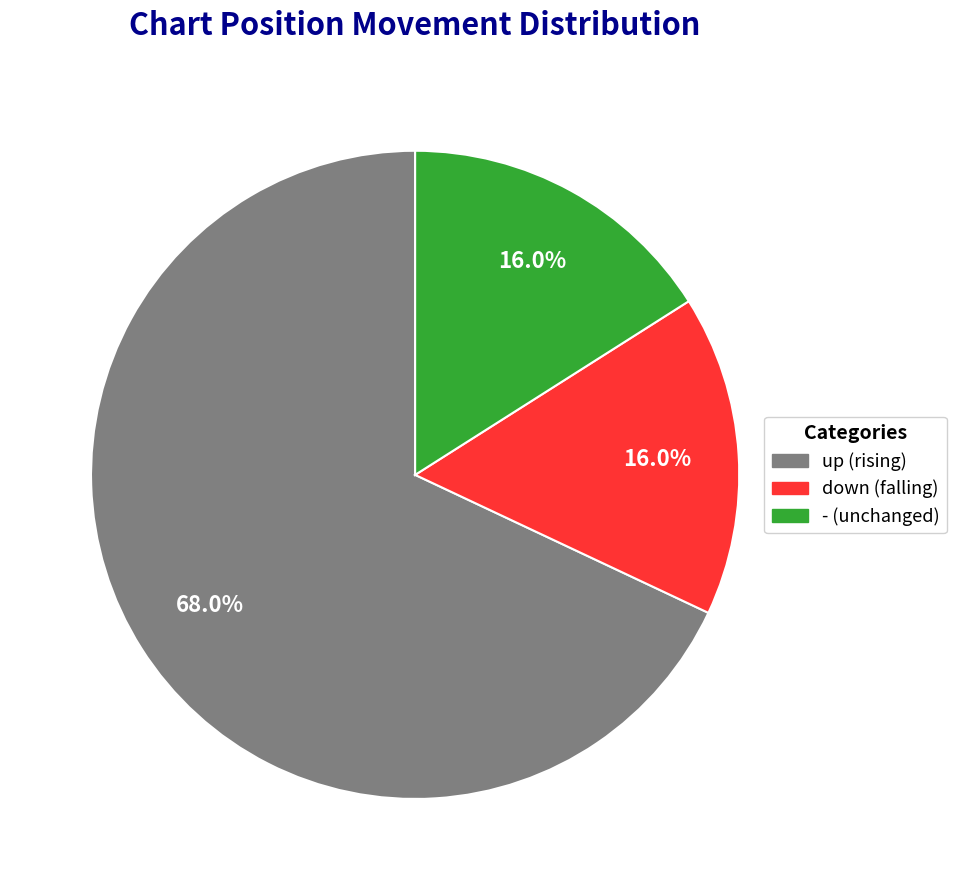

Is there any slice that represents more than half of the pie?

Yes